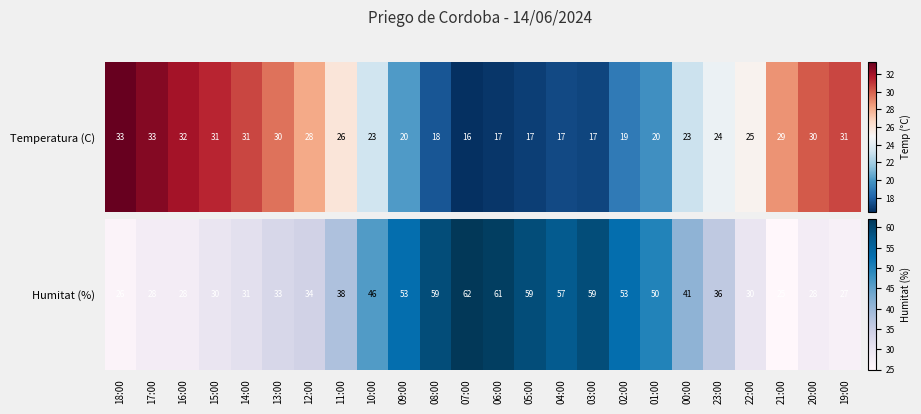

What is the maximum value shown in the chart?

62